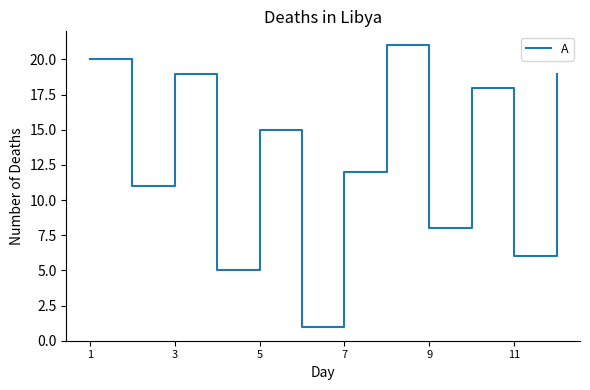

Reading right to left, list all the values displayed in this chart.

19	6	18	8	21	12	1	15	5	19	11	20